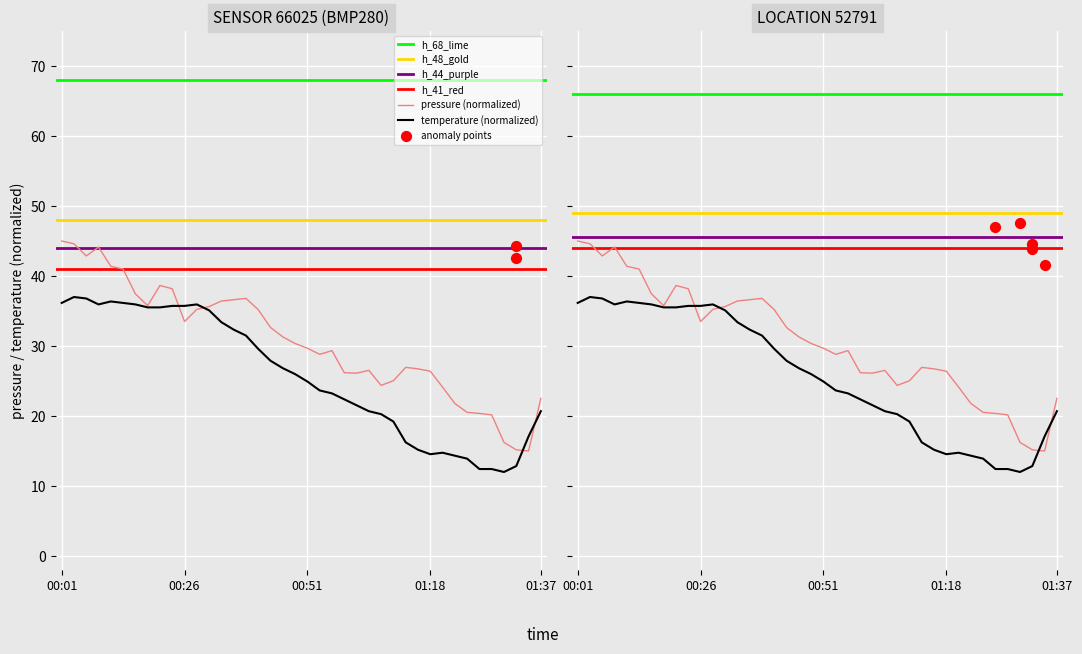

Is the value of pressure at 39 greater than the value of temperature at 31?

Yes